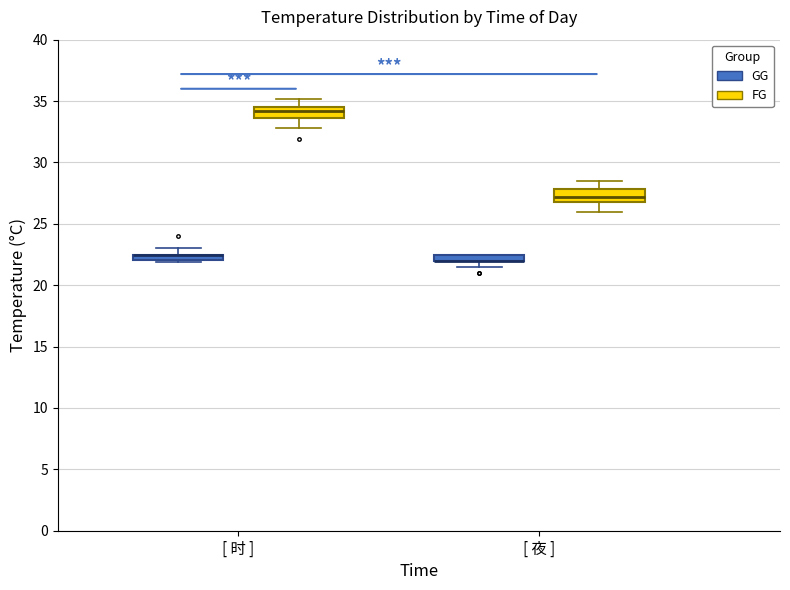

Where is the upper edge of the box for [ 时 ] (GG) on the y-axis? The values are not printed on the chart, so give them approximately, as read against the axis.

22.5